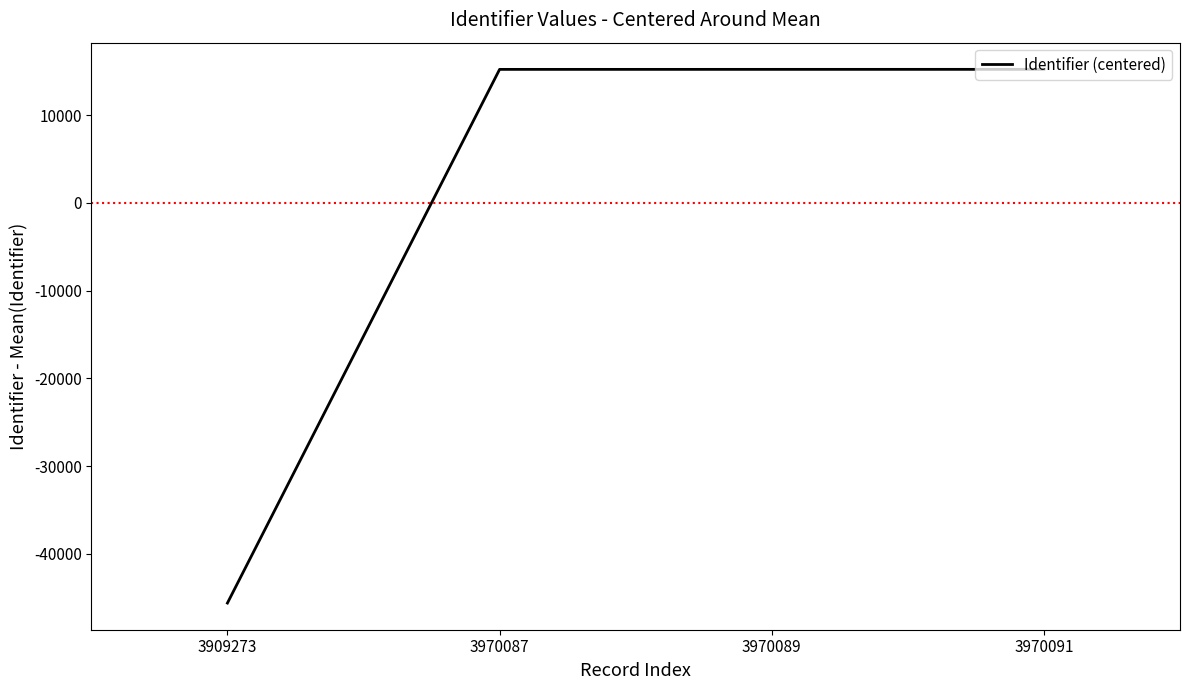

What is the difference between the maximum and minimum values?

60818